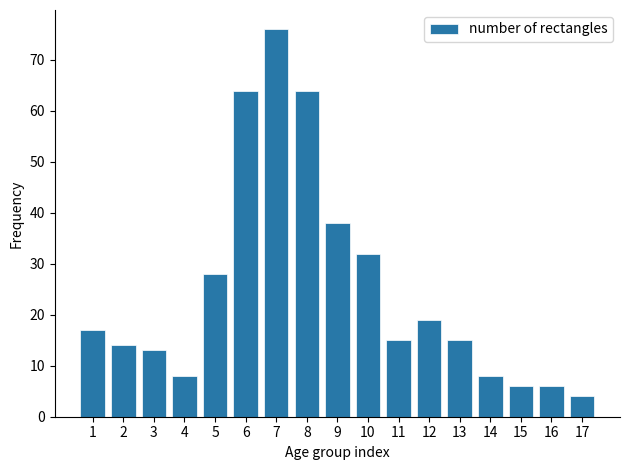

Reading left to right, list all the values displayed in this chart.

17	14	13	8	28	64	76	64	38	32	15	19	15	8	6	6	4